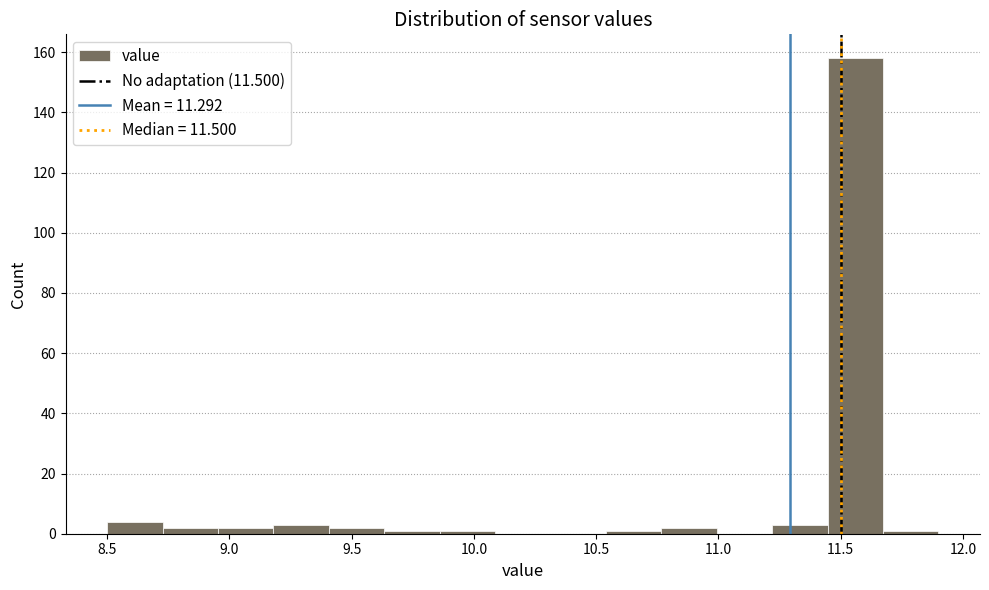

Reading left to right, list every bar in this chart as the range it spans on the x-axis followed by its height. Neither the bar edges nor the heights are printed on the chart, so give them approximately, as read against the axes.

8.50 to 8.75: 4
8.75 to 8.95: 2
8.95 to 9.20: 2
9.20 to 9.40: 4
9.40 to 9.65: 2
9.65 to 9.85: under 2
9.85 to 10.10: under 2
10.10 to 10.30: 0
10.30 to 10.55: 0
10.55 to 10.75: under 2
10.75 to 11.00: 2
11.00 to 11.20: 0
11.20 to 11.45: 4
11.45 to 11.65: 158
11.65 to 11.90: under 2